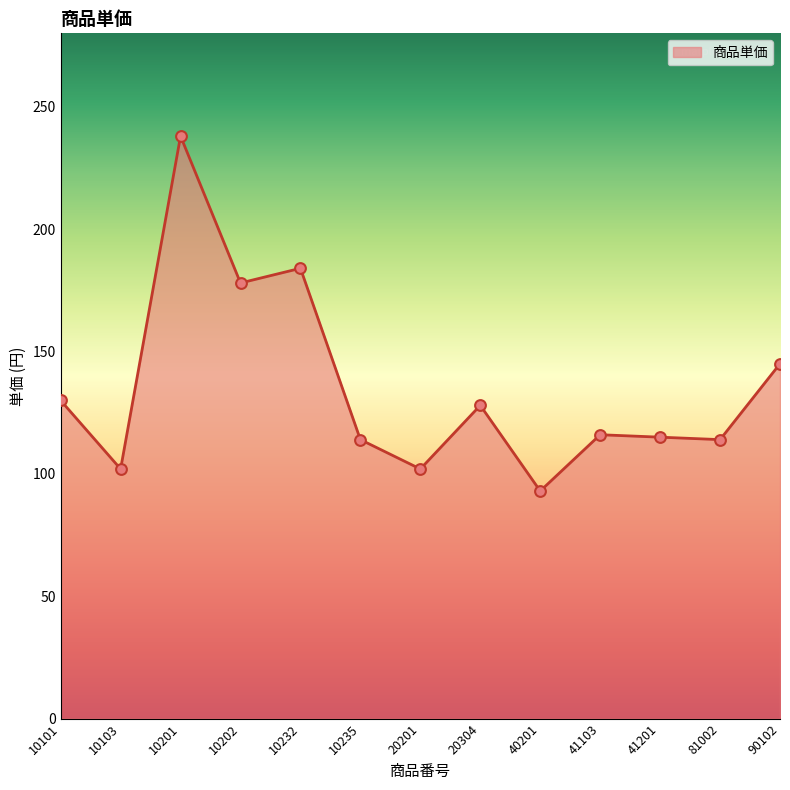

What is the change in value from 10232 to 20304?

-56